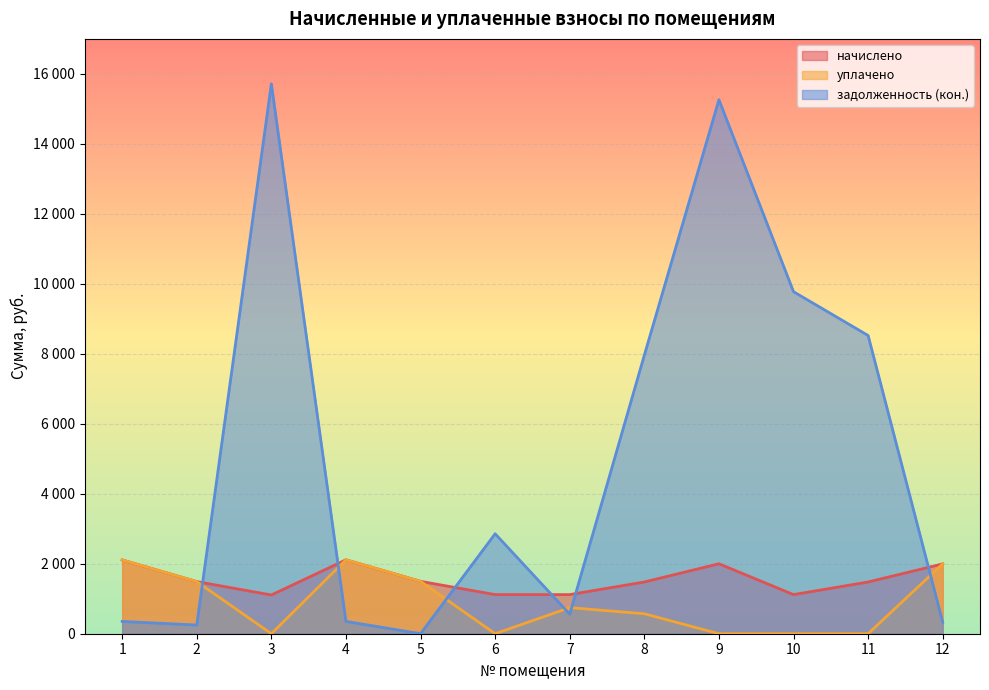

Is it true that начислено equals 1710.7 at 3?

False